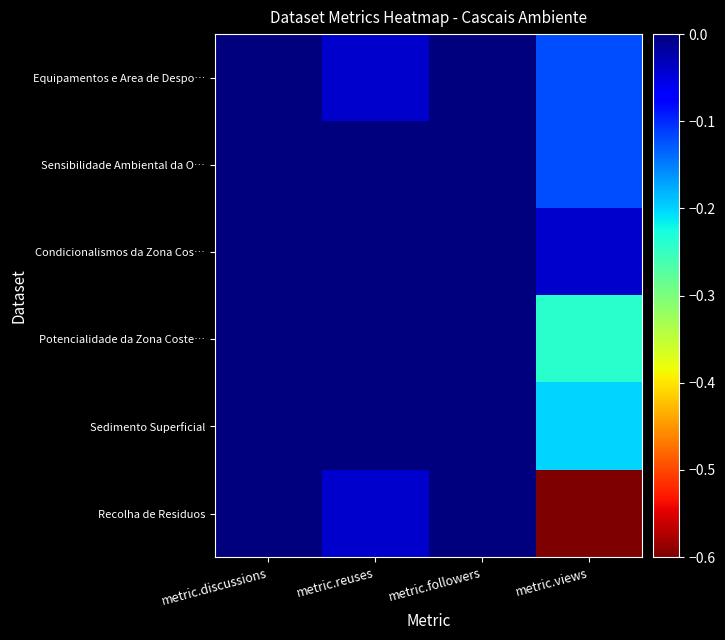

Reading right to left, transcribe all the data shown in this chart.

Equipamentos e Area de Despo…: metric.views=-0.1	metric.followers=-0.0	metric.reuses=-0.0	metric.discussions=-0.0
Sensibilidade Ambiental da O…: metric.views=-0.1	metric.followers=-0.0	metric.reuses=-0.0	metric.discussions=-0.0
Condicionalismos da Zona Cos…: metric.views=-0.0	metric.followers=-0.0	metric.reuses=-0.0	metric.discussions=-0.0
Potencialidade da Zona Coste…: metric.views=-0.2	metric.followers=-0.0	metric.reuses=-0.0	metric.discussions=-0.0
Sedimento Superficial: metric.views=-0.2	metric.followers=-0.0	metric.reuses=-0.0	metric.discussions=-0.0
Recolha de Residuos: metric.views=-0.6	metric.followers=-0.0	metric.reuses=-0.0	metric.discussions=-0.0